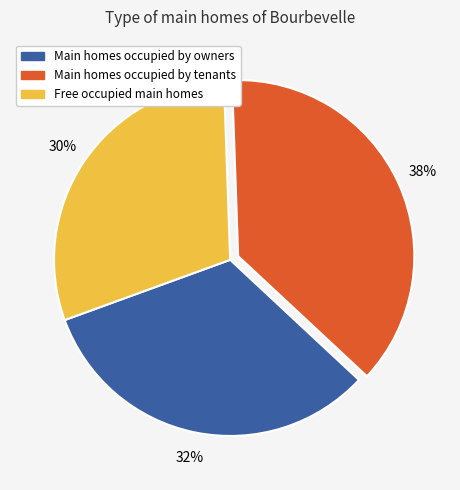

Does any single category account for the majority?

No